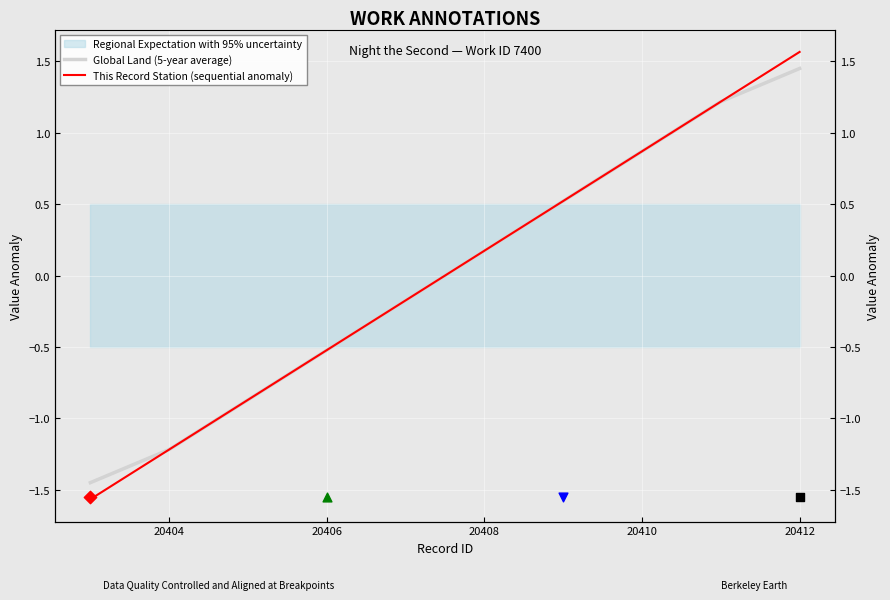

Which series contains the lowest Y value?

This Record Station (sequential anomaly)